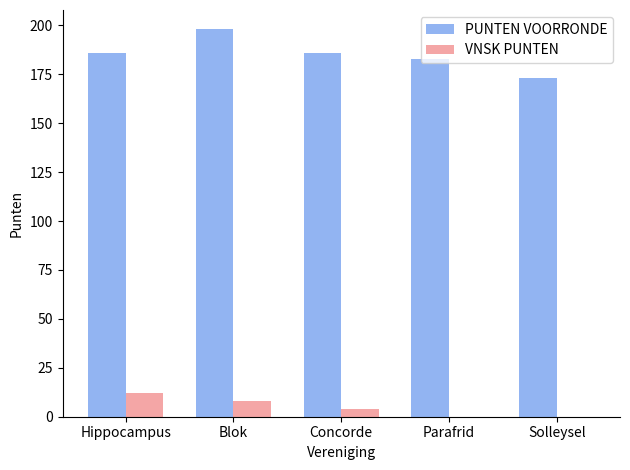

The PUNTEN VOORRONDE series shows 173 at Solleysel. True or false?

True